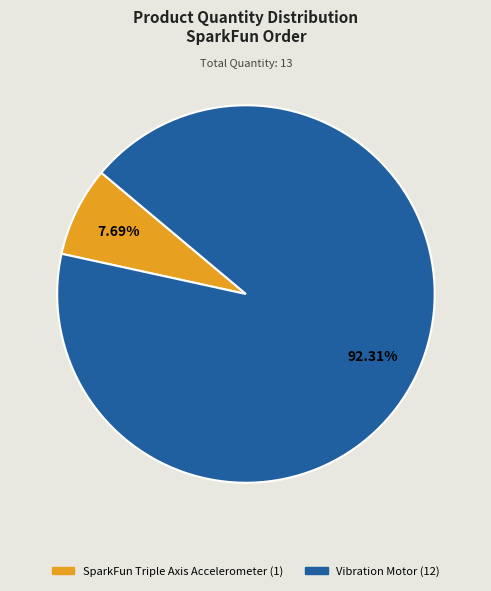

Is there a majority slice in this chart?

Yes